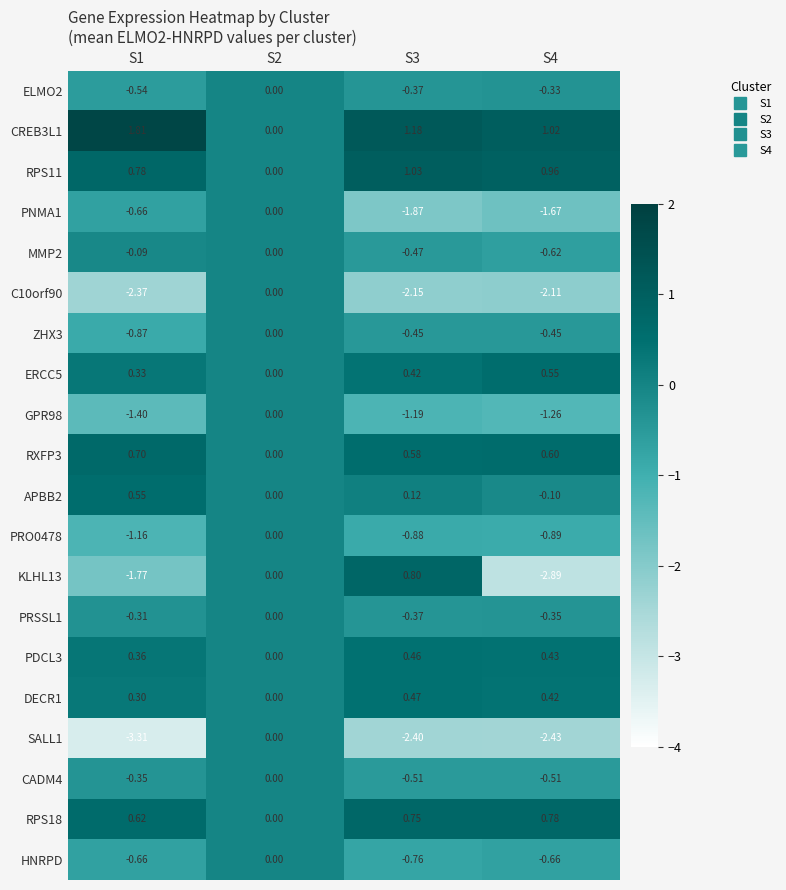

Is the value of SALL1 at S1 greater than the value of RPS18 at S1?

No